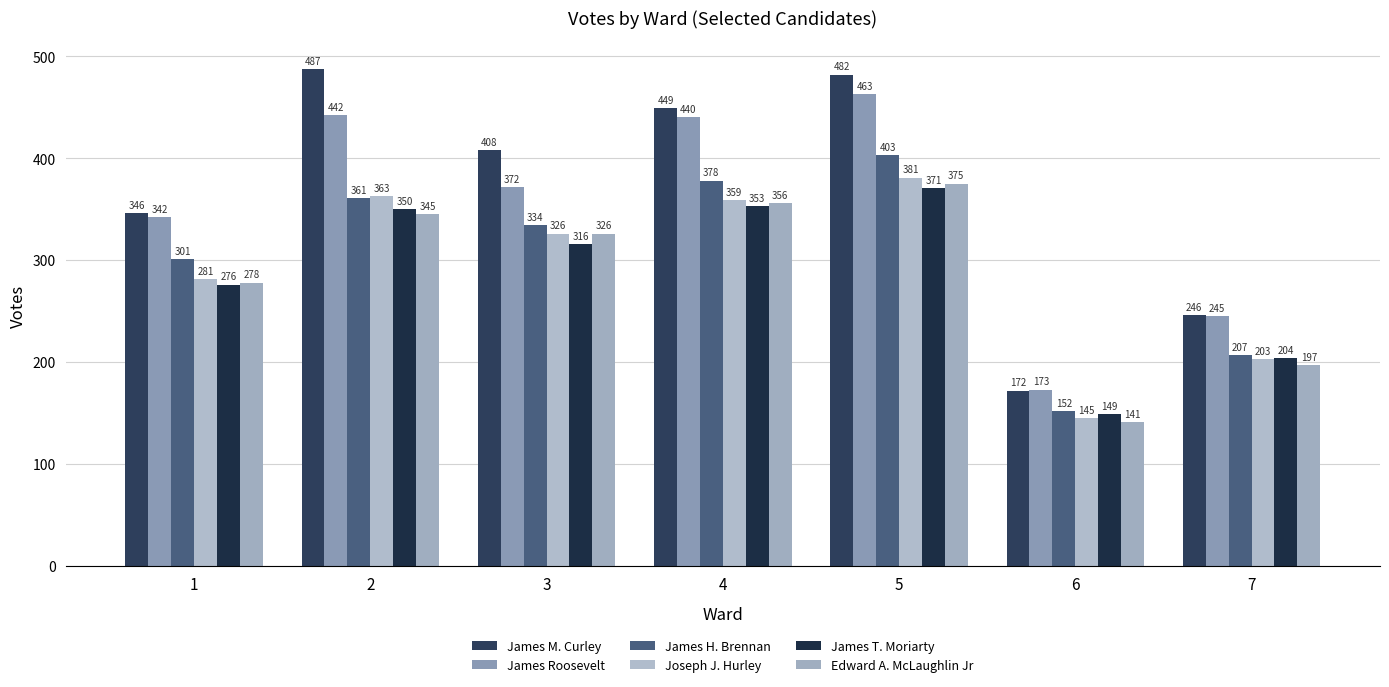

What is the total value across all series at 2?

2348